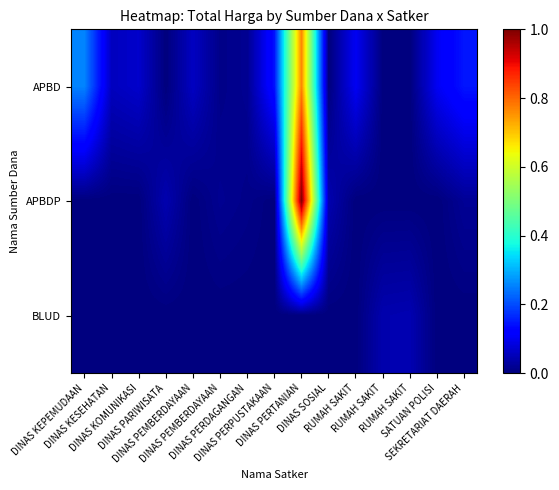

Between DINAS PEMBERDAYAAN and DINAS KESEHATAN, which is larger?

DINAS PEMBERDAYAAN